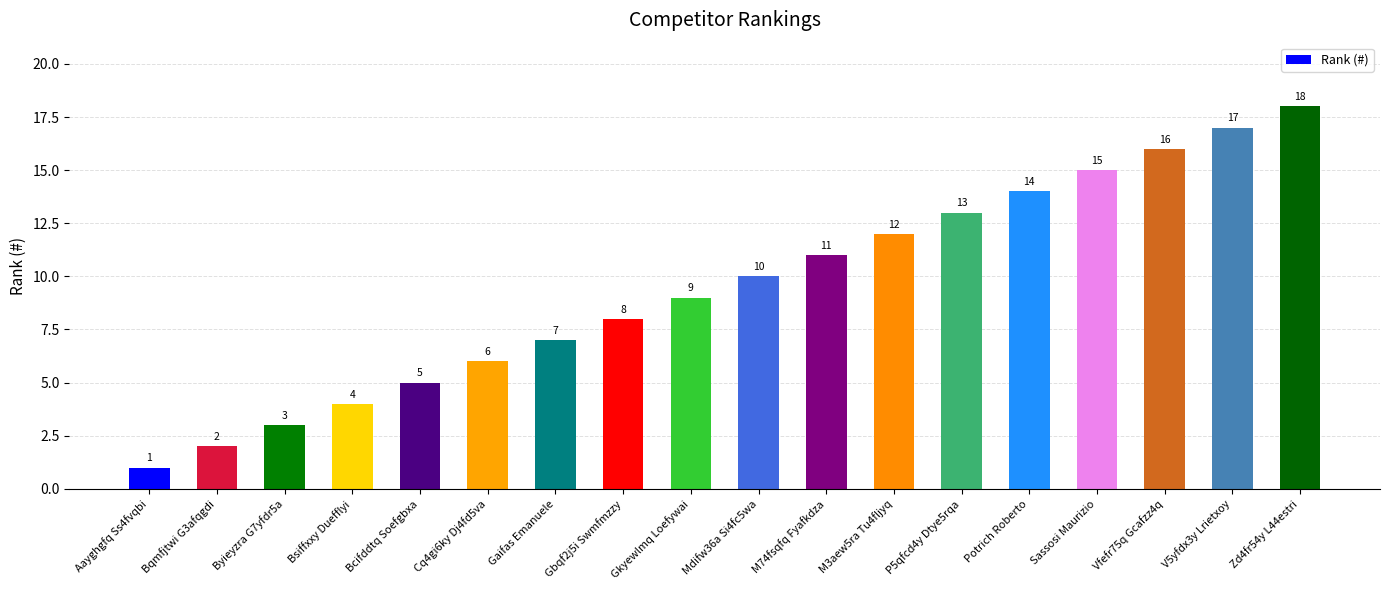

What is the difference between the values at Mdifw36a Si4fc5wa and M74fsqfq Fyafkdza?

1